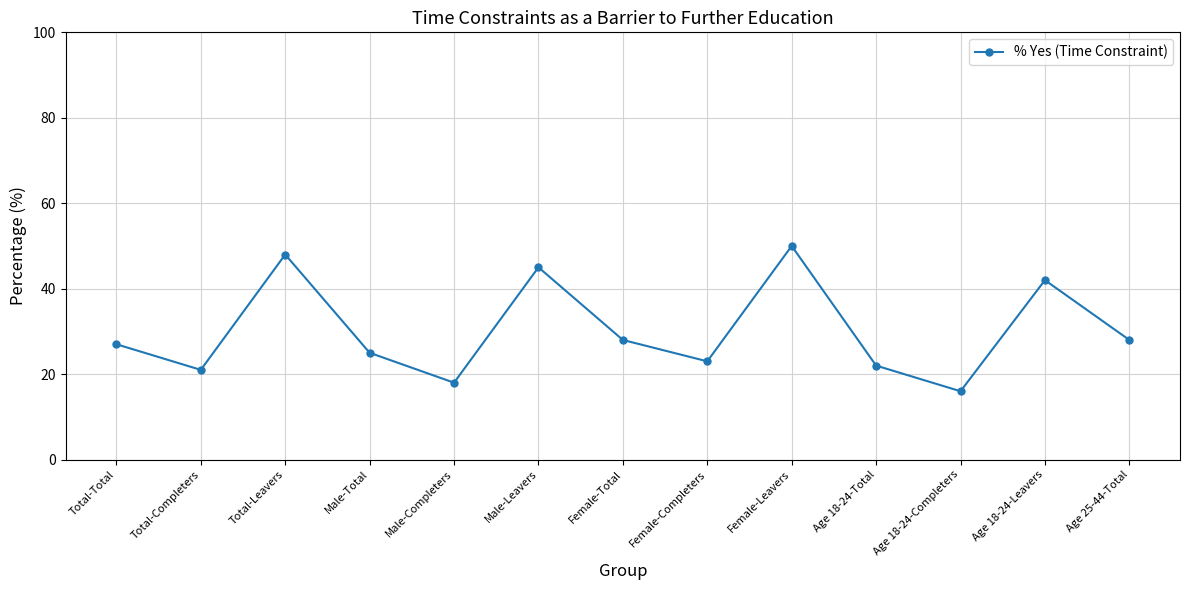

What is the change in value from Total-Completers to Female-Leavers?

+29